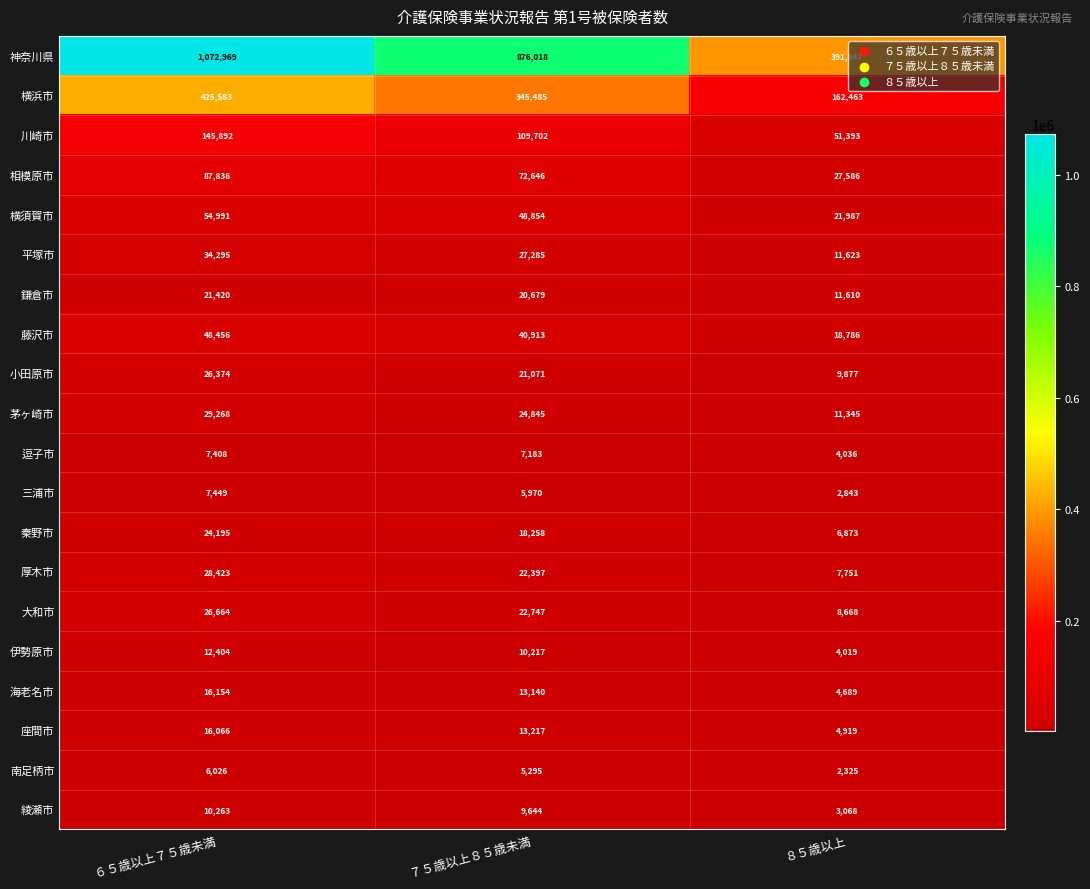

What is the highest value of the 大和市 series?

26664